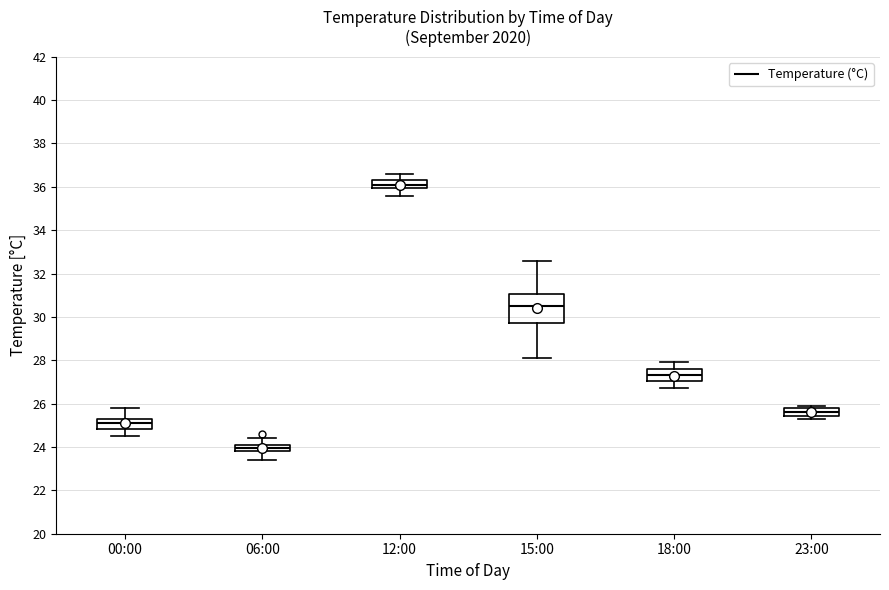

Reading left to right, transcribe this box plot: for each box, give where its median line is, the range the box spans, and where its two whiskers end, as read against the y-axis. The values are not printed on the chart, so give them approximately, as read against the axis.

00:00: median 25.2, box 24.8 to 25.4, whiskers 24.6 to 25.8
06:00: median 24.0, box 23.8 to 24.2, whiskers 23.4 to 24.4
12:00: median 36.2, box 36.0 to 36.4, whiskers 35.6 to 36.6
15:00: median 30.6, box 29.8 to 31.0, whiskers 28.2 to 32.6
18:00: median 27.4, box 27.0 to 27.6, whiskers 26.8 to 28.0
23:00: median 25.6, box 25.4 to 25.8, whiskers 25.4 (just below the box's lower edge) to 26.0